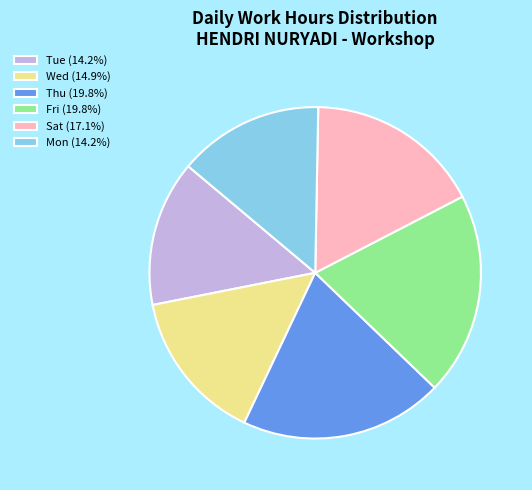

What is the ratio of the value at Fri (19.8%) to the value at Mon (14.2%)?

1.4